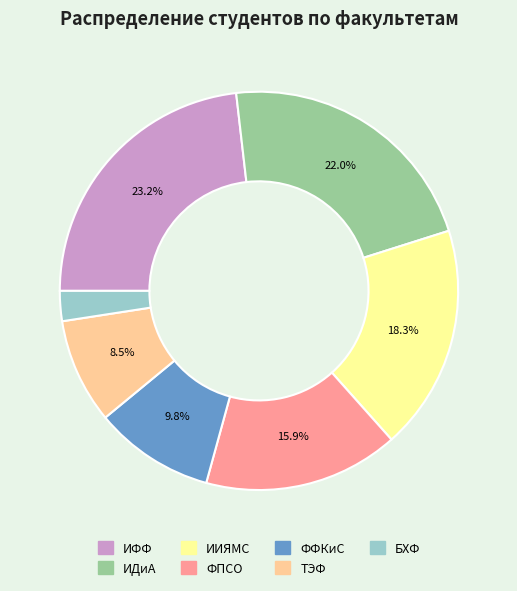

Approximately how many times larger is the value at ФПСО compared to ИФФ?

0.7